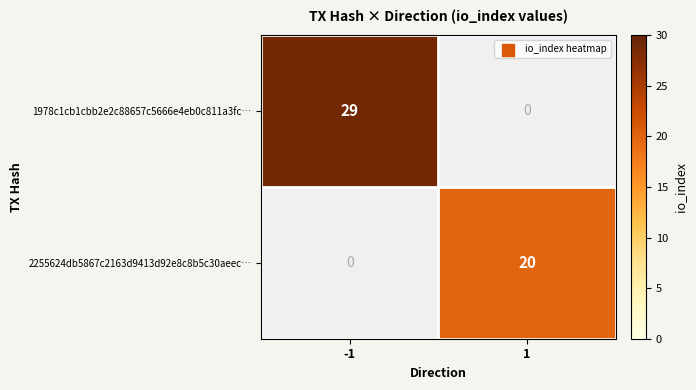

The 2255624db5867c2163d9413d92e8c8b5c30aeec… series shows 20 at 1. True or false?

True